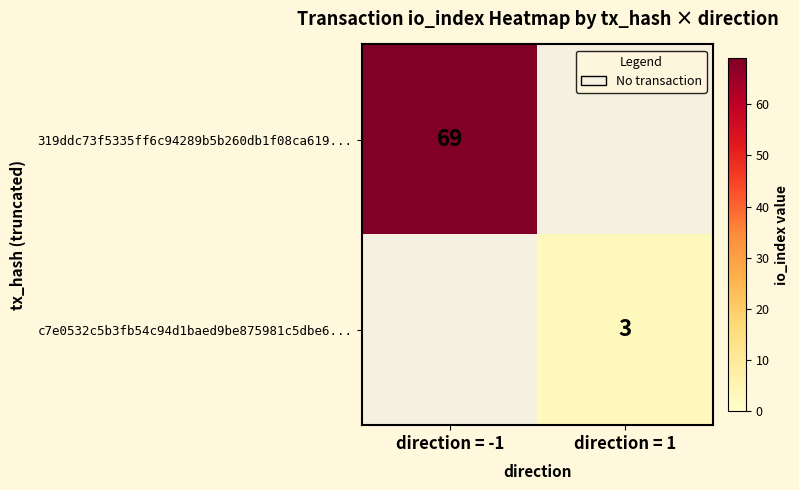

The value of 319ddc73f5335ff6c94289b5b260db1f08ca619... at direction = -1 is 22. True or false?

False